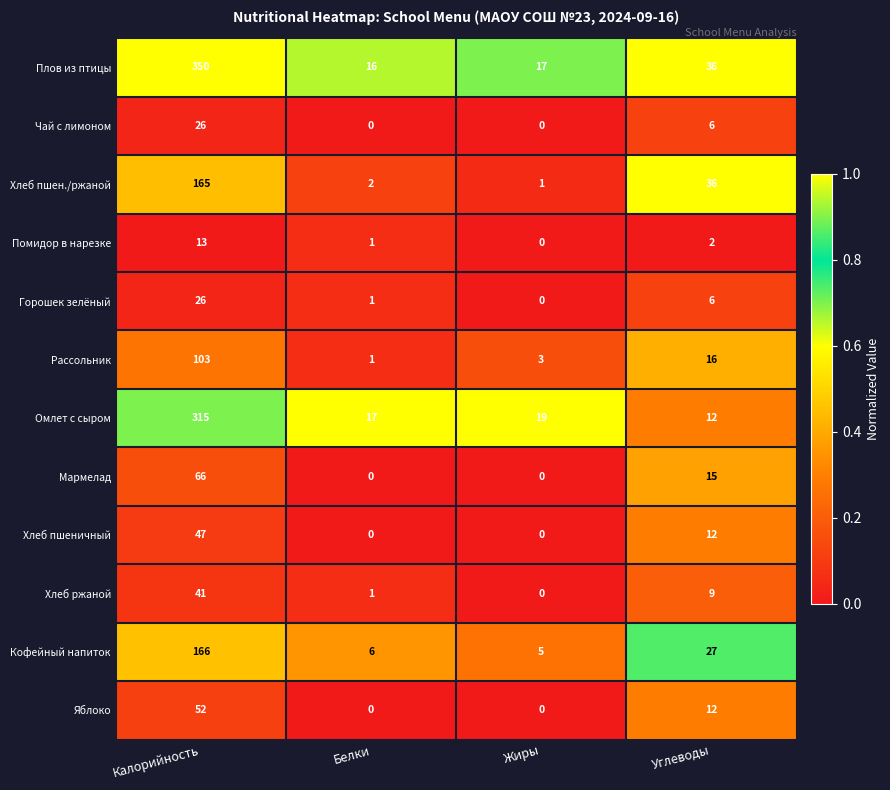

What is the total value across all series at Углеводы?

189